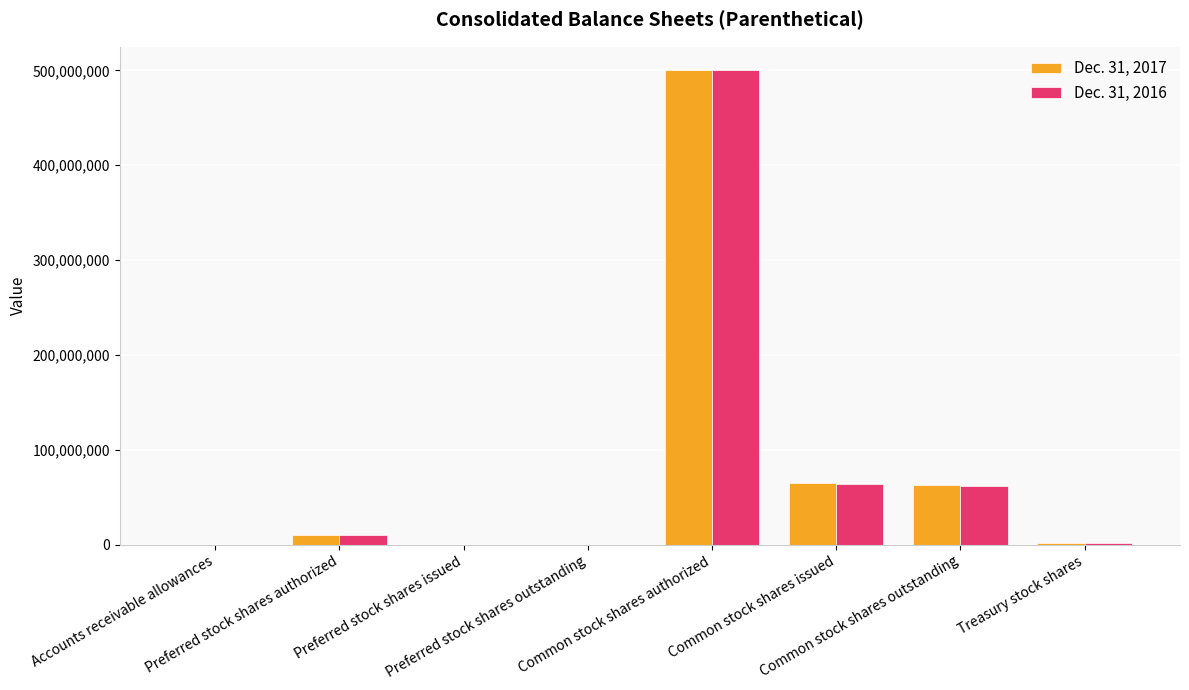

Reading left to right, transcribe all the data shown in this chart.

Dec. 31, 2017: 172	10000000	0	0	500000000	64725439	63048801	1677000
Dec. 31, 2016: 206	10000000	0	0	500000000	63476000	62199000	1277000